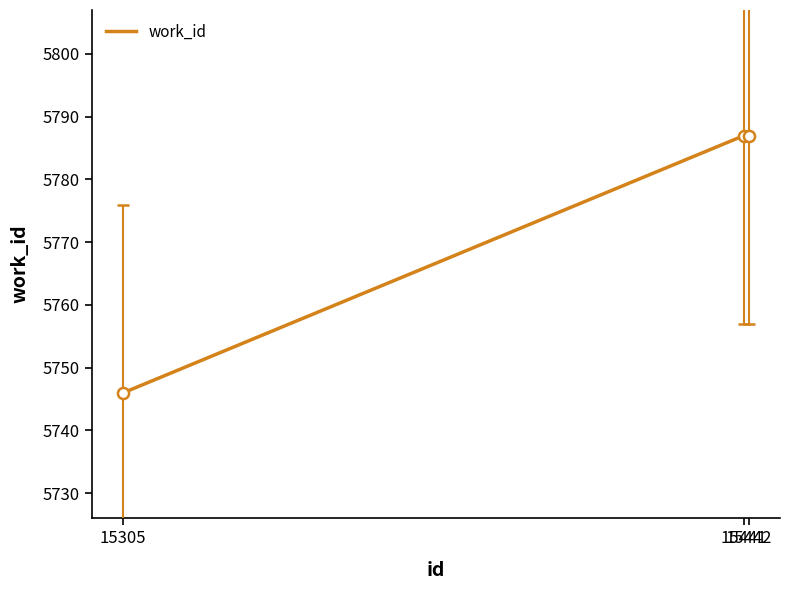

What is the sum of all values?

17320